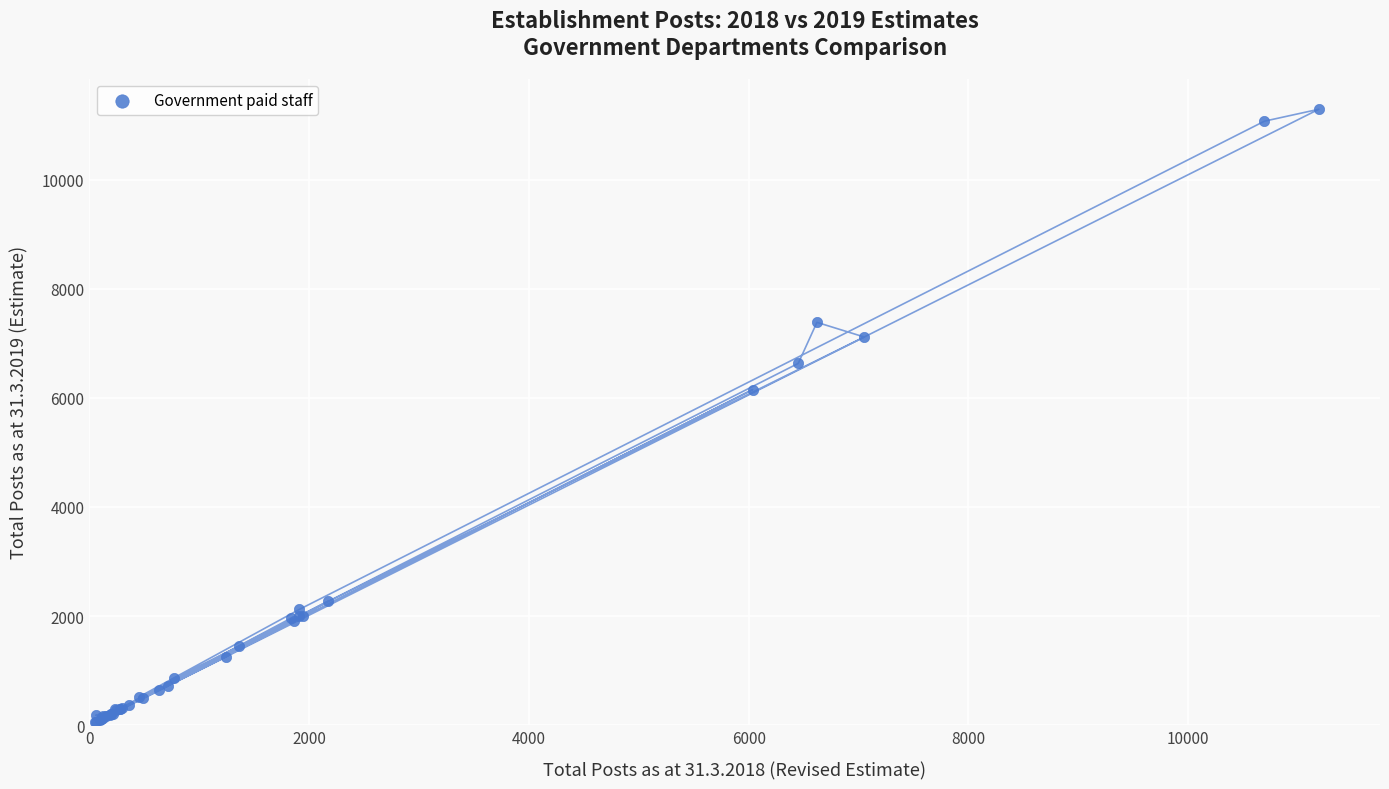

What Y value in the scatter plot is closest to 5674?

6153